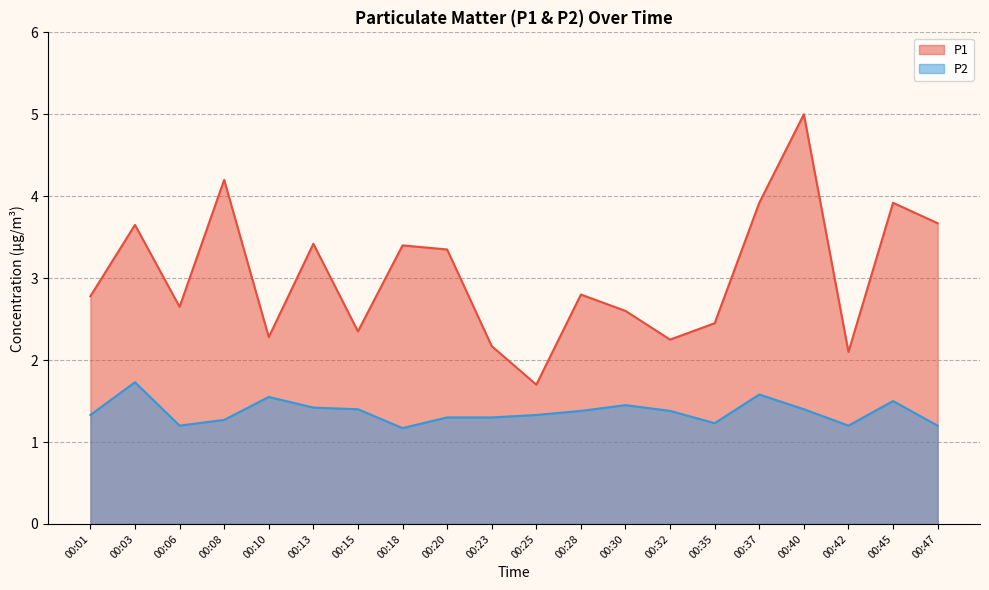

True or false: P1 and P2 intersect in this chart.

False